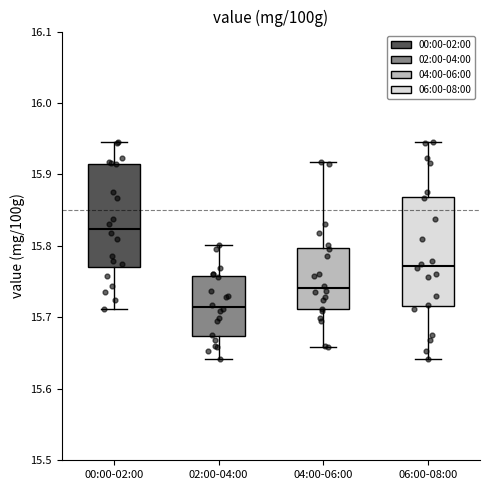

Where does the lower whisker of the box for 02:00-04:00 end on the y-axis? The values are not printed on the chart, so give them approximately, as read against the axis.

15.64